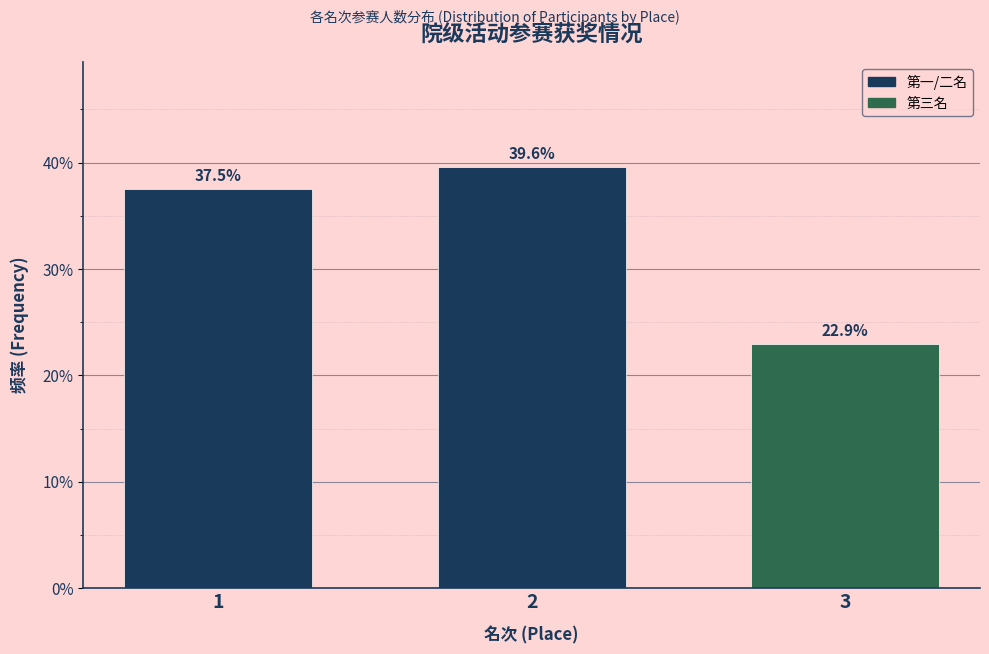

Reading right to left, transcribe all the data shown in this chart.

22.9	39.6	37.5